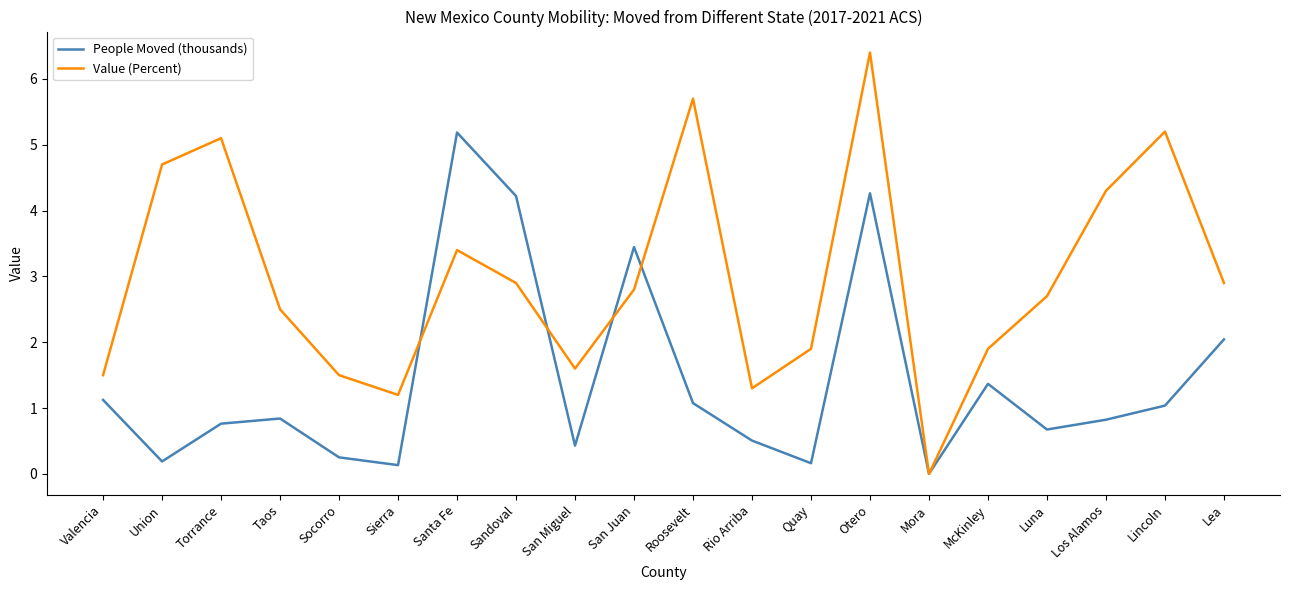

What position from the left is McKinley?

16